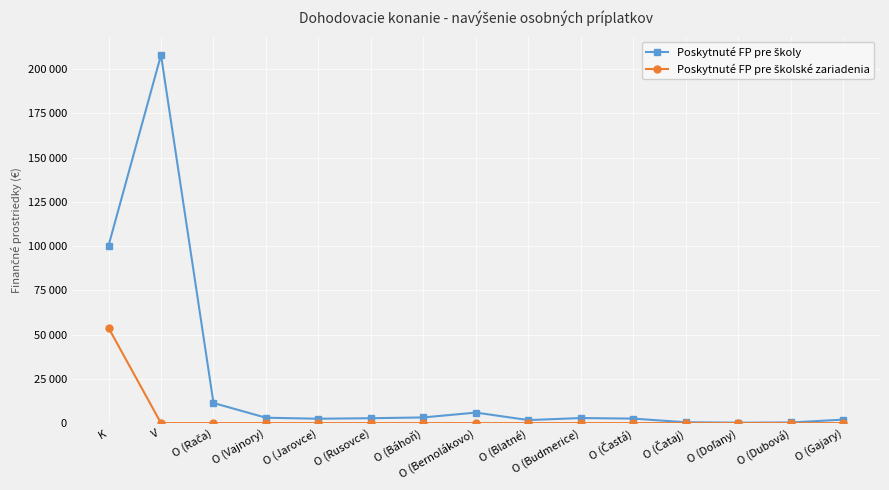

Is this an area chart (filled region under the line)?

No